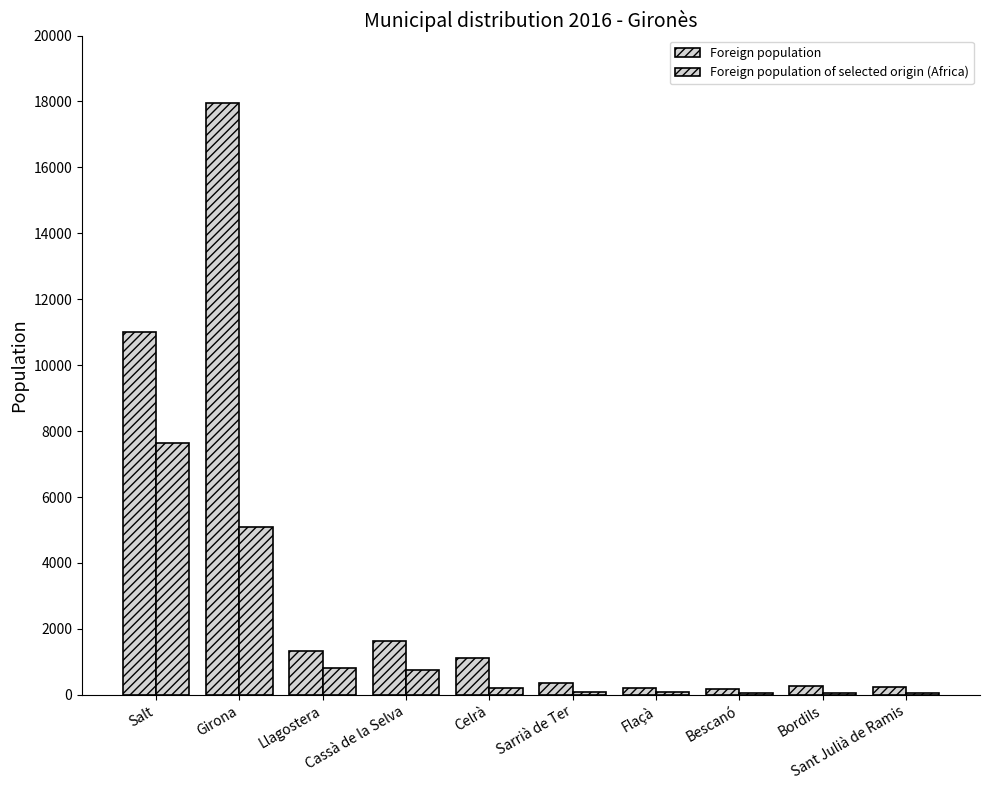

What is the total value across all series at Girona?

23042